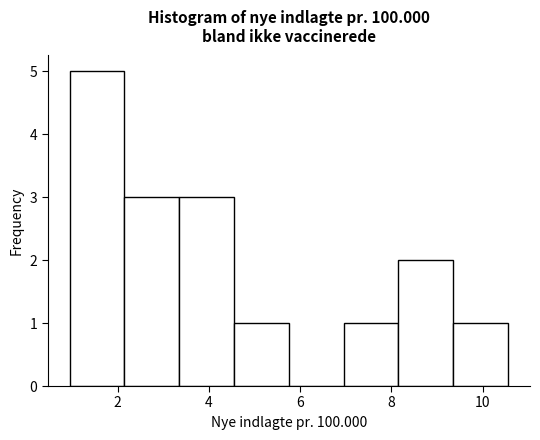

Reading left to right, list every bar in this chart as the range it spans on the x-axis followed by its height. Neither the bar edges nor the heights are printed on the chart, so give them approximately, as read against the axes.

1.0 to 2.2: 5
2.2 to 3.4: 3
3.4 to 4.6: 3
4.6 to 5.8: 1
5.8 to 7.0: 0
7.0 to 8.2: 1
8.2 to 9.4: 2
9.4 to 10.6: 1